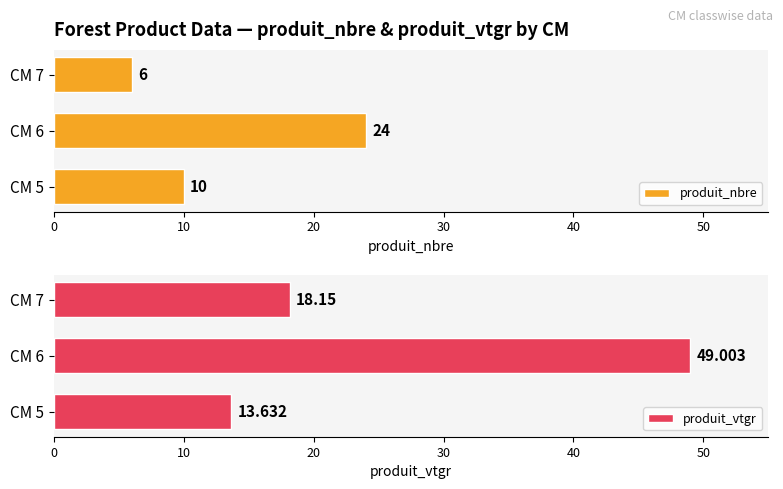

What is the value of the produit_vtgr bar at the 2nd from the left?

49.0